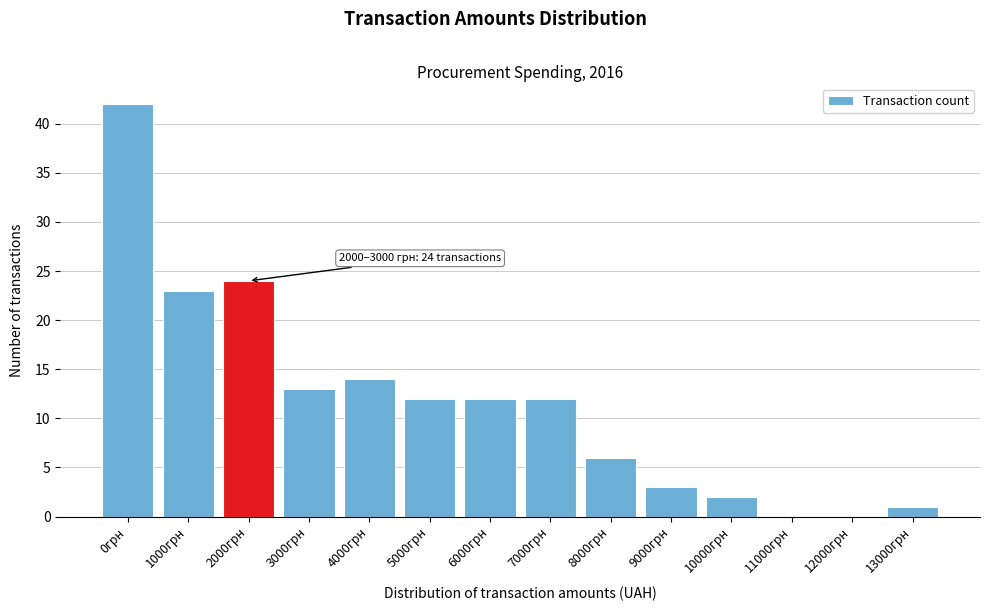

Reading right to left, what are all the values shown in this chart?

13000грн=1	12000грн=0	11000грн=0	10000грн=2	9000грн=3	8000грн=6	7000грн=12	6000грн=12	5000грн=12	4000грн=14	3000грн=13	2000грн=24	1000грн=23	0грн=42